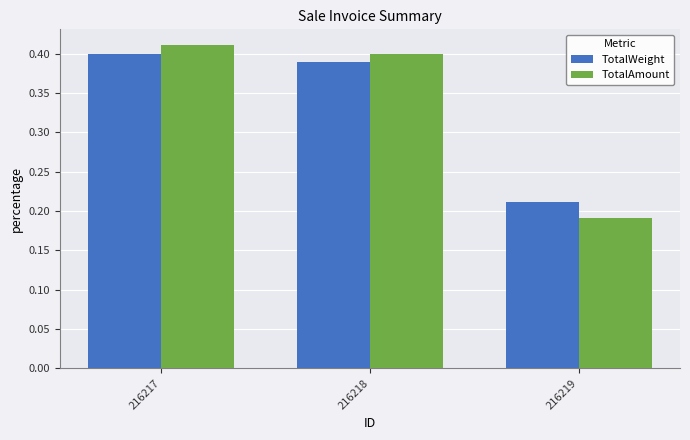

Which category has the highest value across all series?

216217